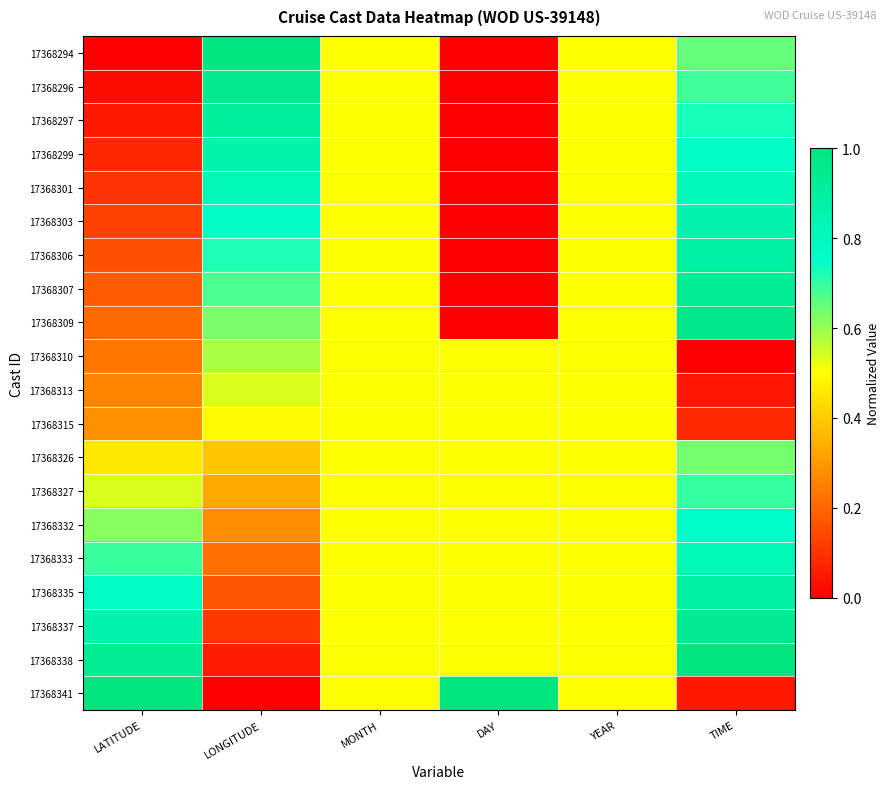

At which category does the chart reach its minimum across all series?

LATITUDE